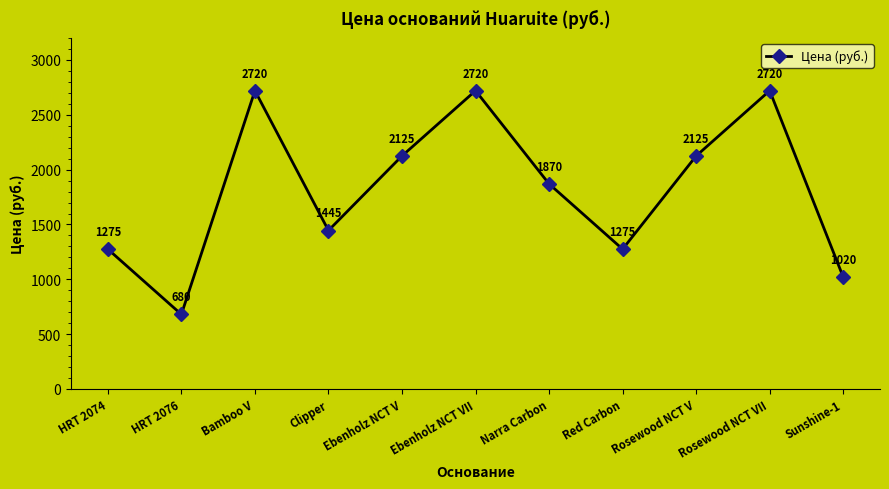

What is the change in value from HRT 2074 to HRT 2076?

-595